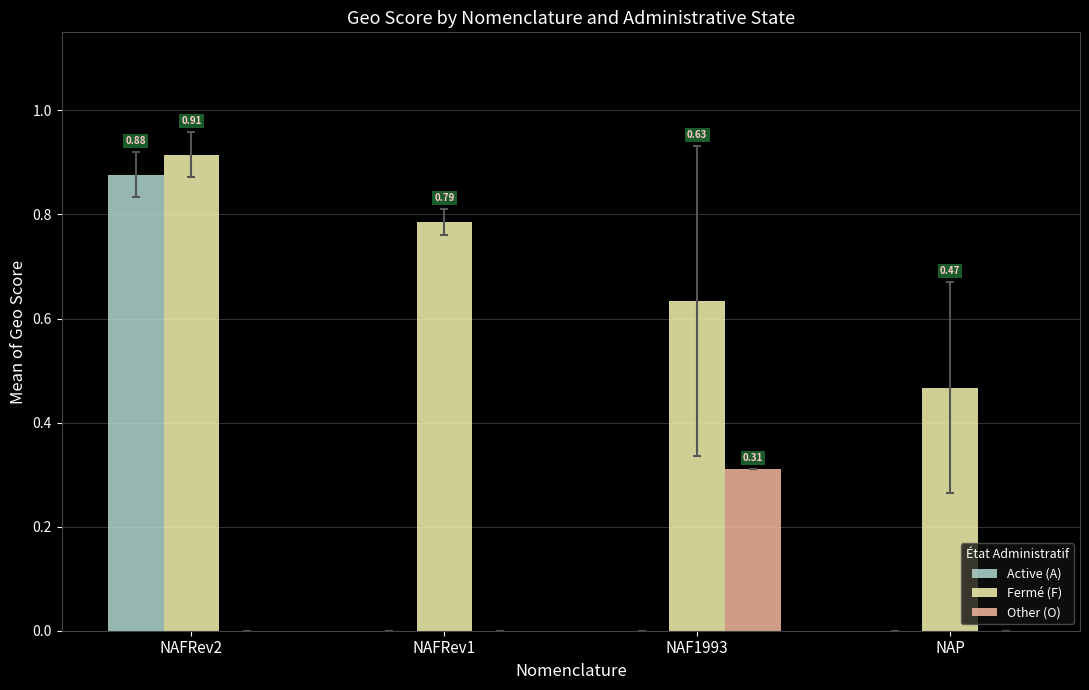

Which series has the largest total across all categories?

Fermé (F)